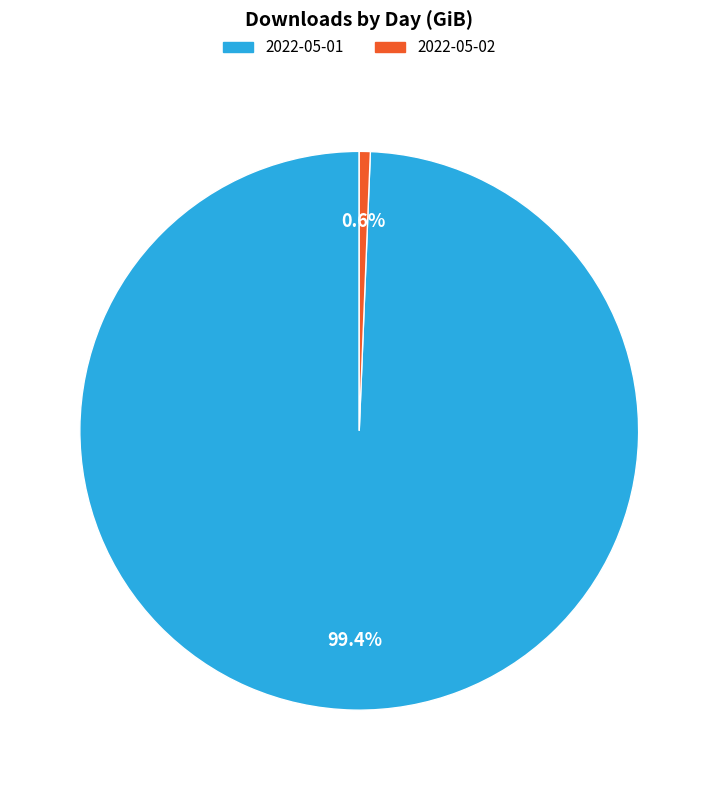

Combined, what portion of the pie is 2022-05-02 and 2022-05-01?

100.0%